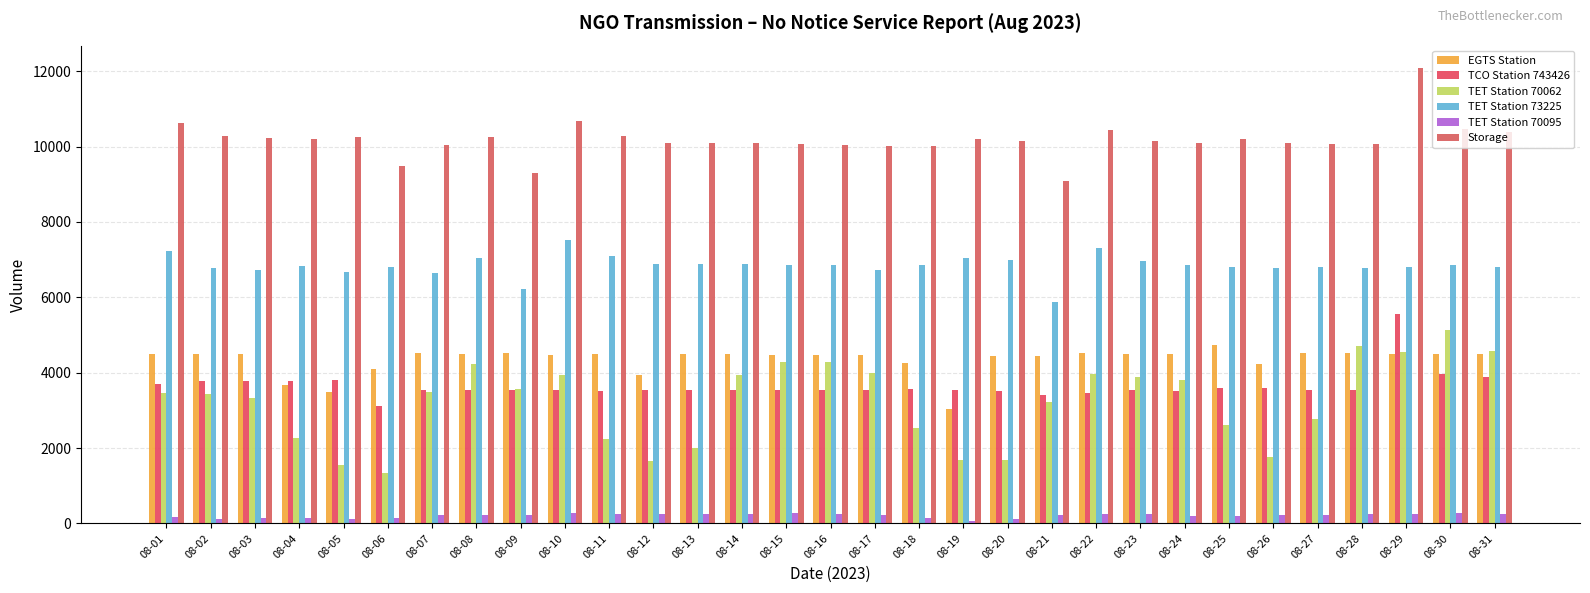

Which series has the largest total across all categories?

Storage